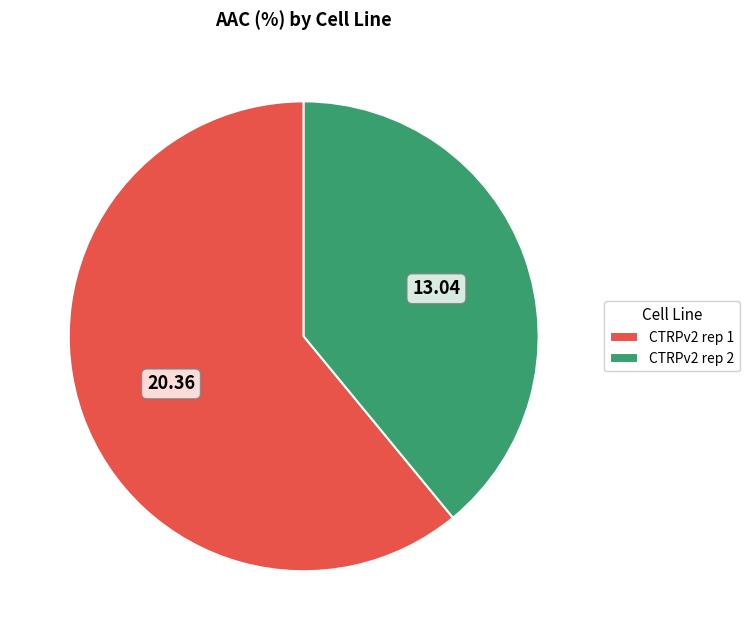

Rank the categories by value from highest to lowest.

CTRPv2 rep 1, CTRPv2 rep 2